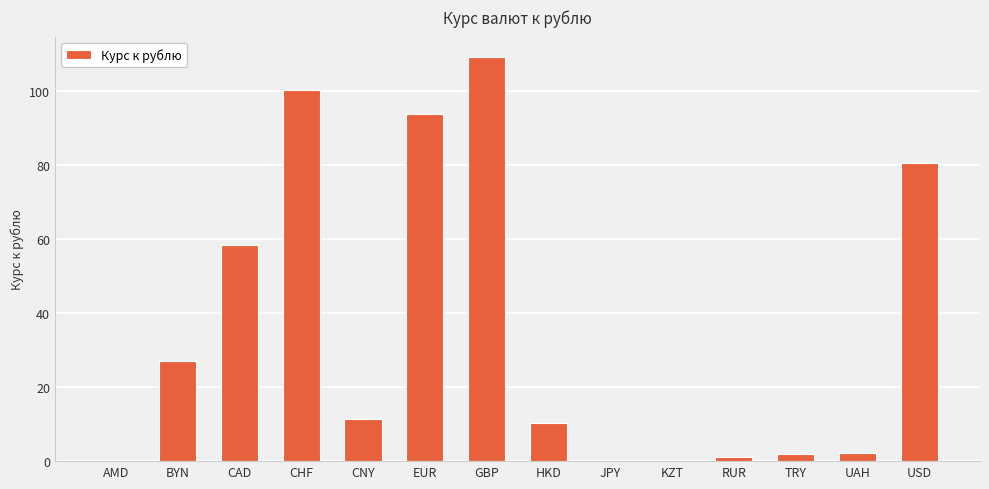

Approximately how many times larger is the value at USD compared to CHF?

0.8